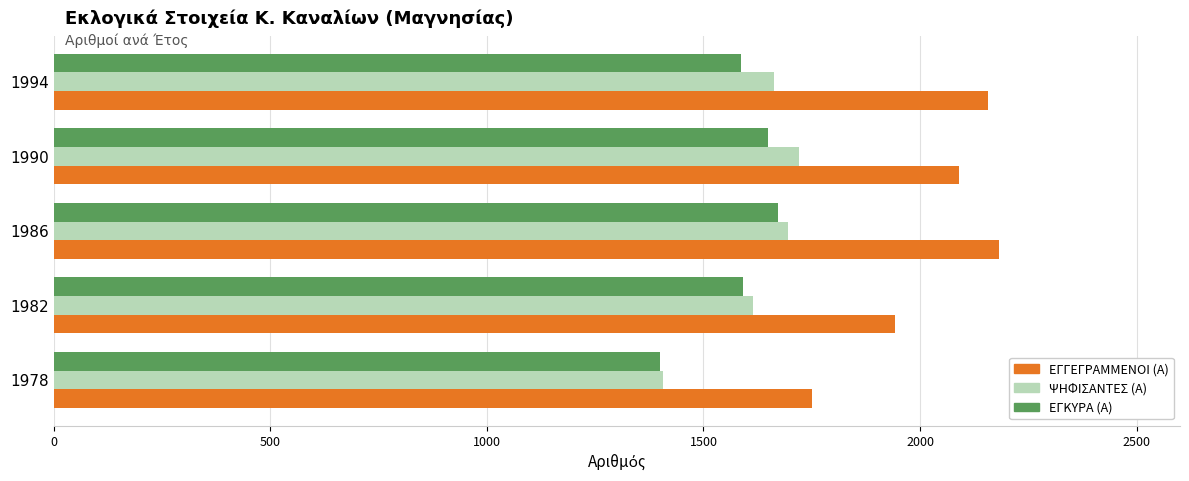

Rank the series by their maximum value, from highest to lowest.

ΕΓΓΕΓΡΑΜΜΕΝΟΙ (Α), ΨΗΦΙΣΑΝΤΕΣ (Α), ΕΓΚΥΡΑ (Α)